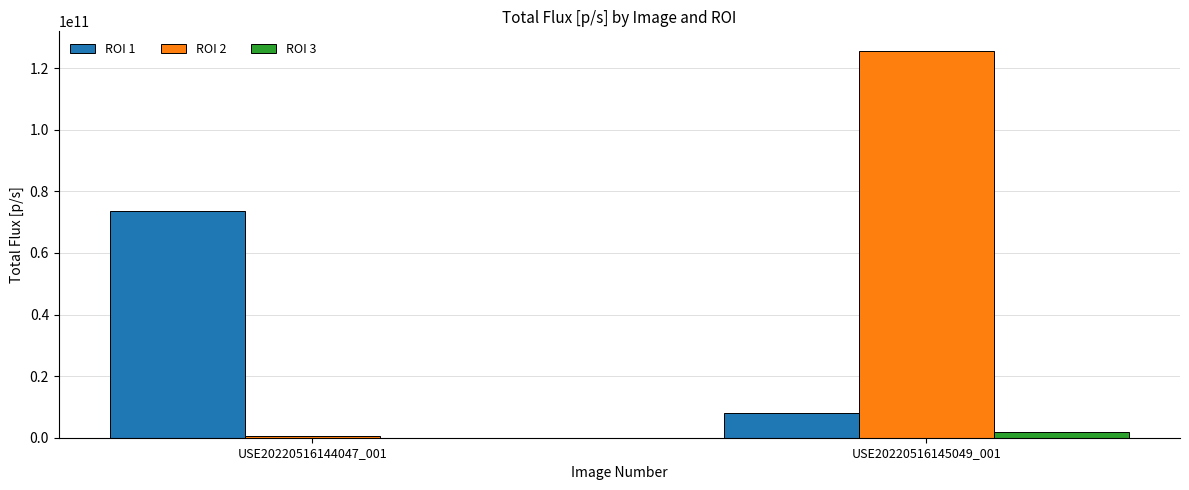

Which series has the widest spread of values?

ROI 2